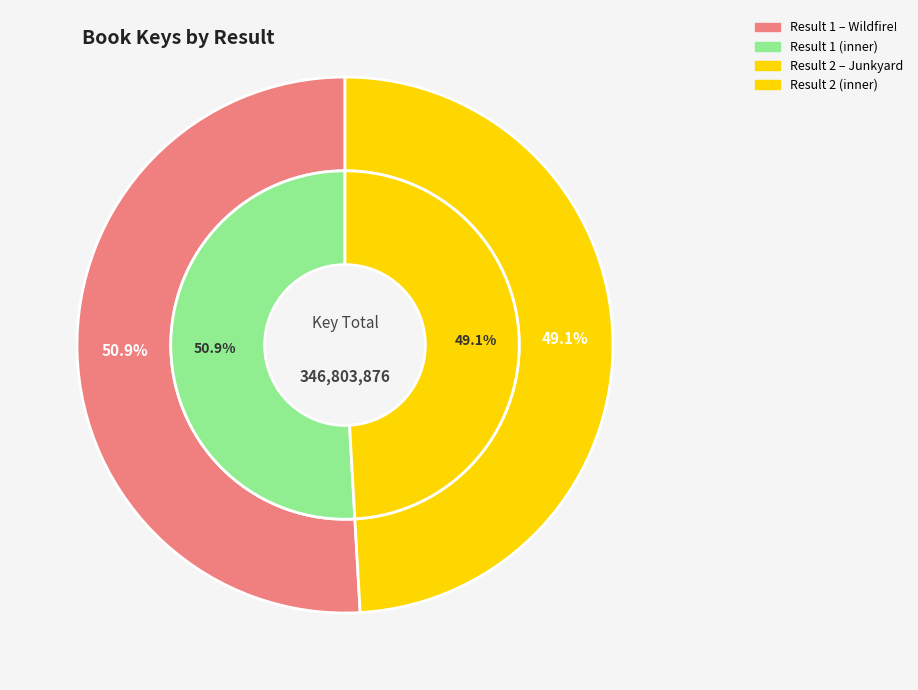

What portion of the pie excludes 1?

49.1%